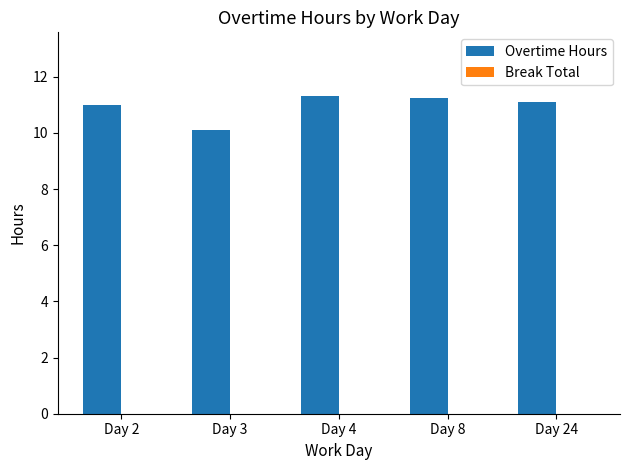

Between Day 3 and Day 8, which is larger?

Day 8